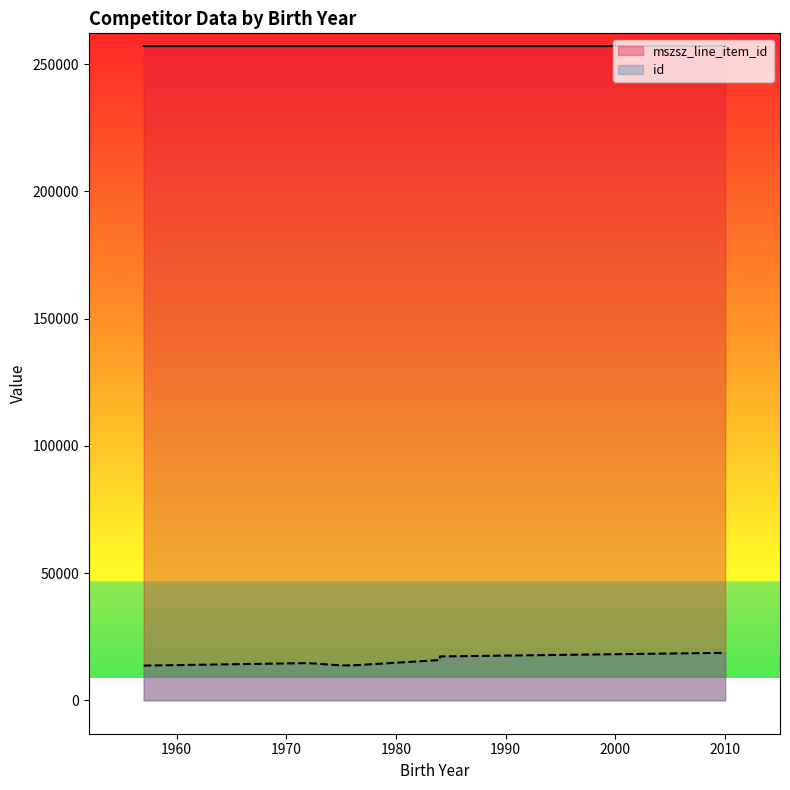

In id, how many points are higher than both neighbors (excluding endpoints)?

1